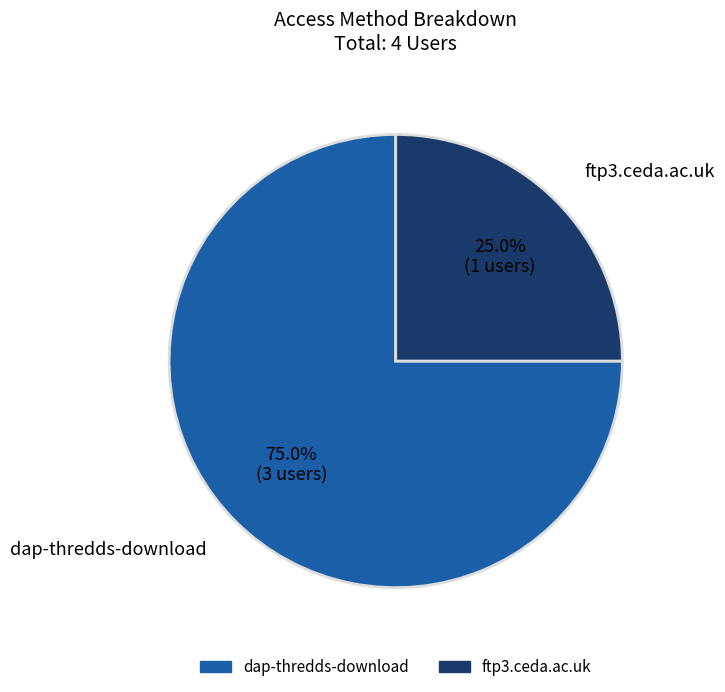

Which slice is the smallest?

ftp3.ceda.ac.uk